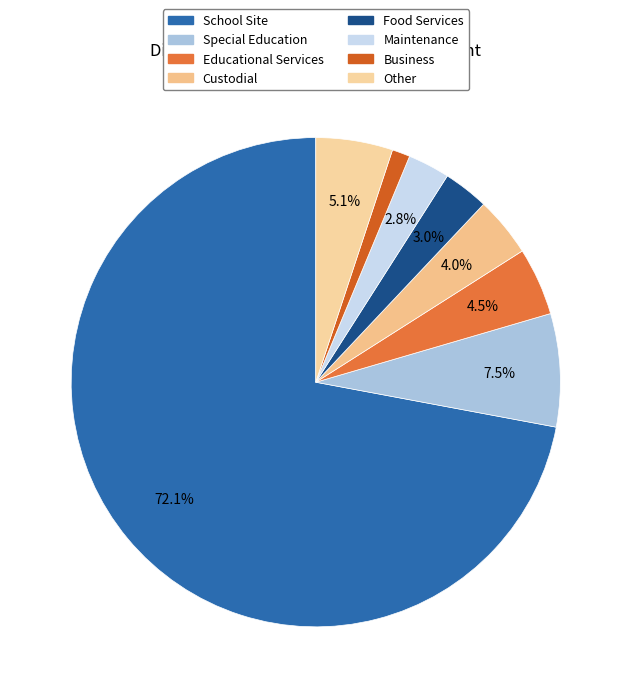

Which category accounts for the majority?

School Site